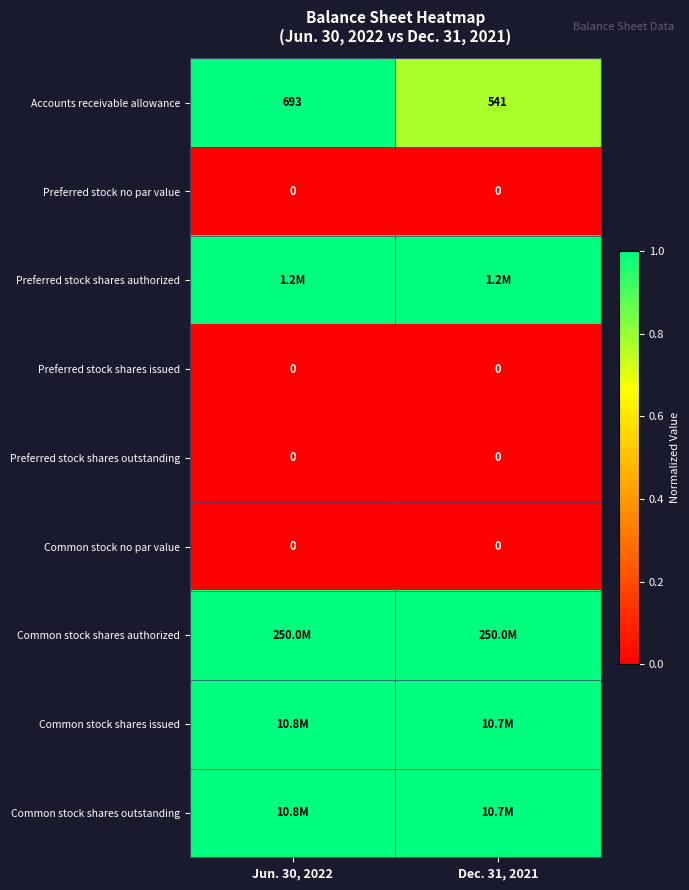

Is it true that Common stock shares outstanding equals 1.0 at Dec. 31, 2021?

True